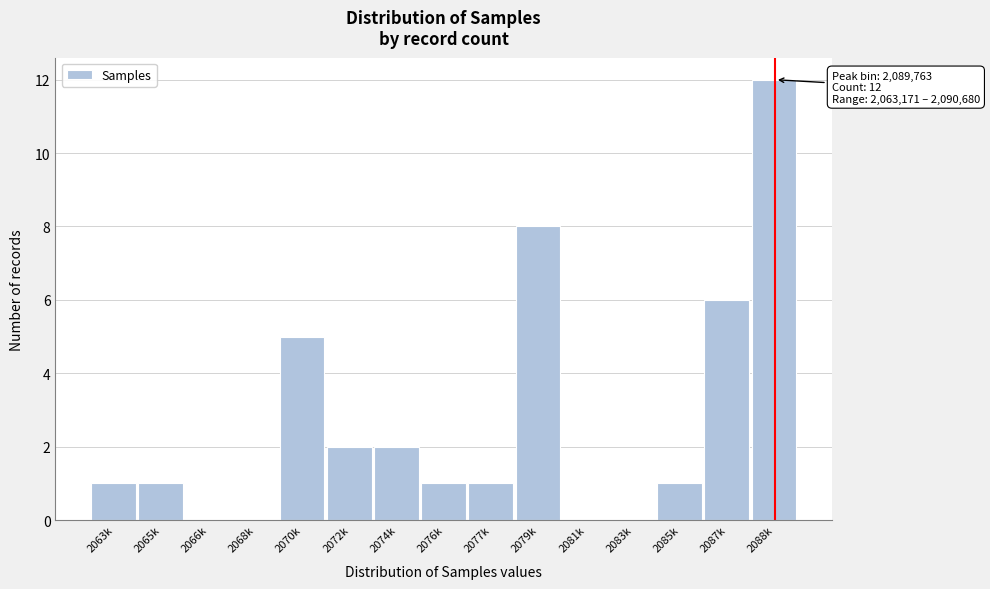

Reading right to left, list all the values displayed in this chart.

2088k=12	2087k=6	2085k=1	2083k=0	2081k=0	2079k=8	2077k=1	2076k=1	2074k=2	2072k=2	2070k=5	2068k=0	2066k=0	2065k=1	2063k=1